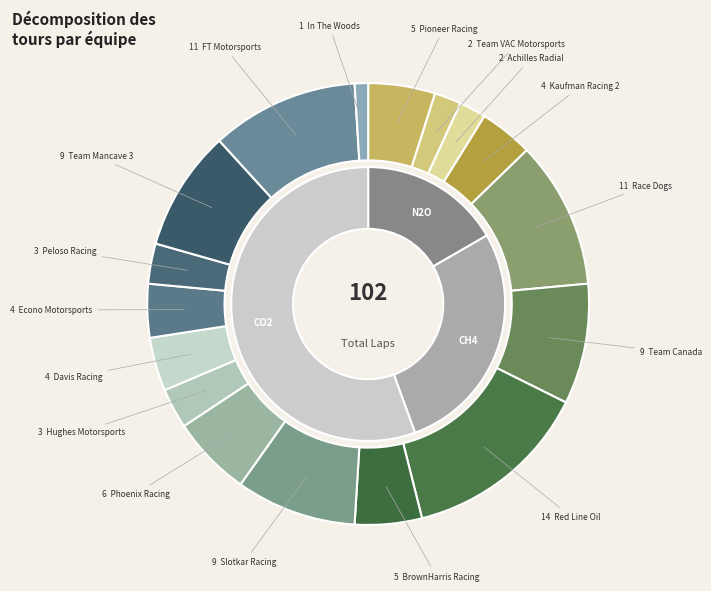

Is there any slice that represents more than half of the pie?

No